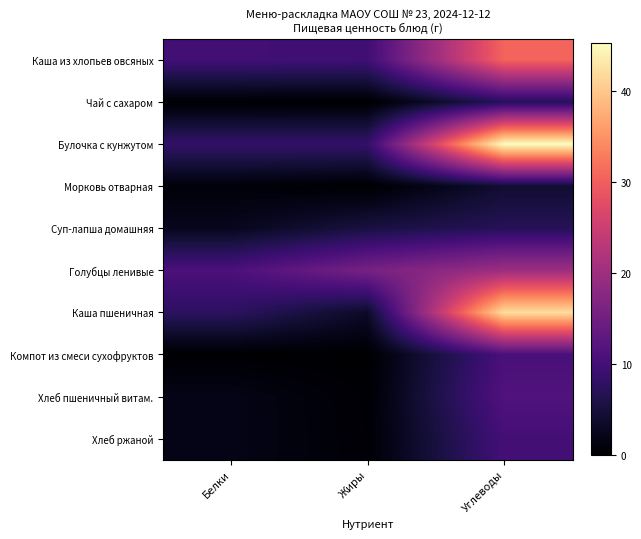

Rank the series by their maximum value, from highest to lowest.

Булочка с кунжутом, Каша пшеничная, Каша из хлопьев овсяных, Голубцы ленивые, Хлеб пшеничный витам., Компот из смеси сухофруктов, Хлеб ржаной, Чай с сахаром, Суп-лапша домашняя, Морковь отварная